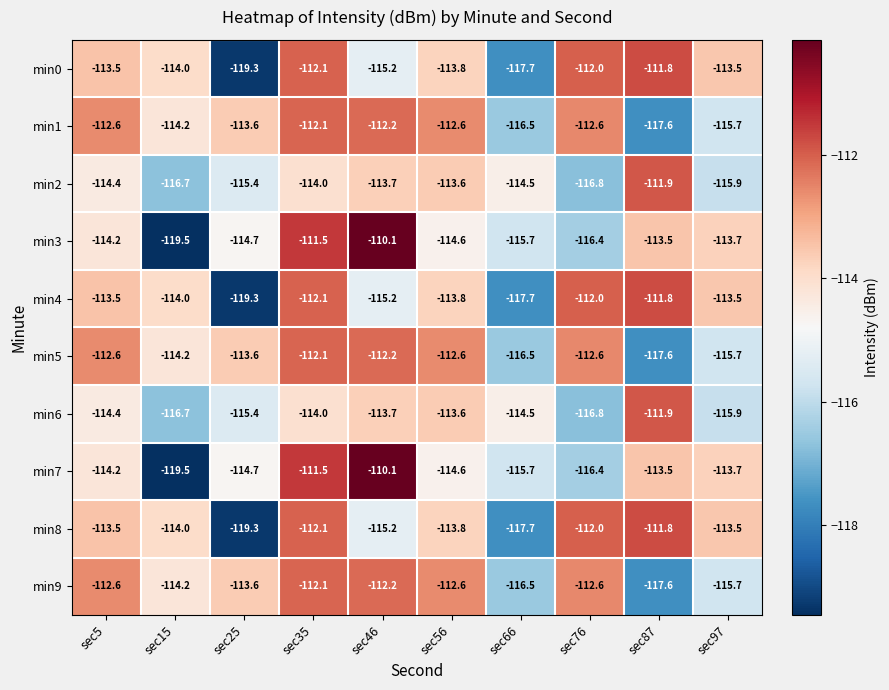

List the labels in order of min7 value, largest first.

sec46, sec35, sec87, sec97, sec5, sec56, sec25, sec66, sec76, sec15